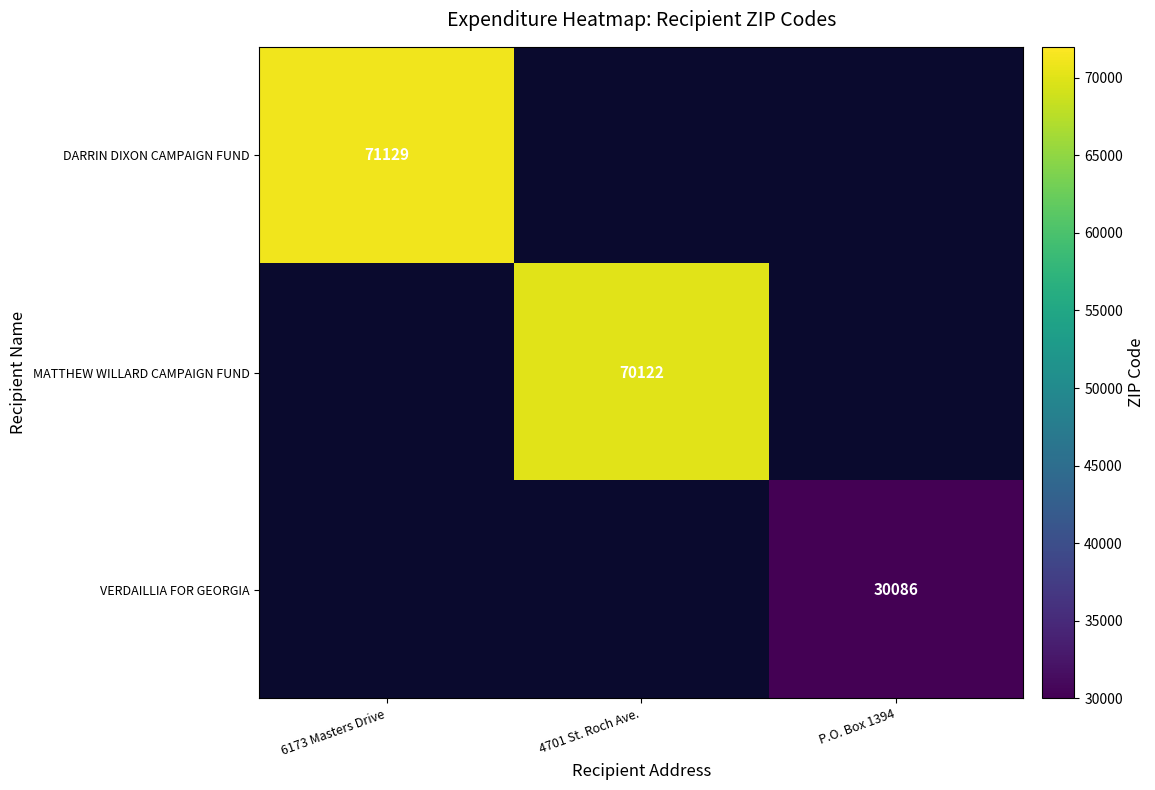

Is it true that VERDAILLIA FOR GEORGIA equals 30086 at P.O. Box 1394?

True